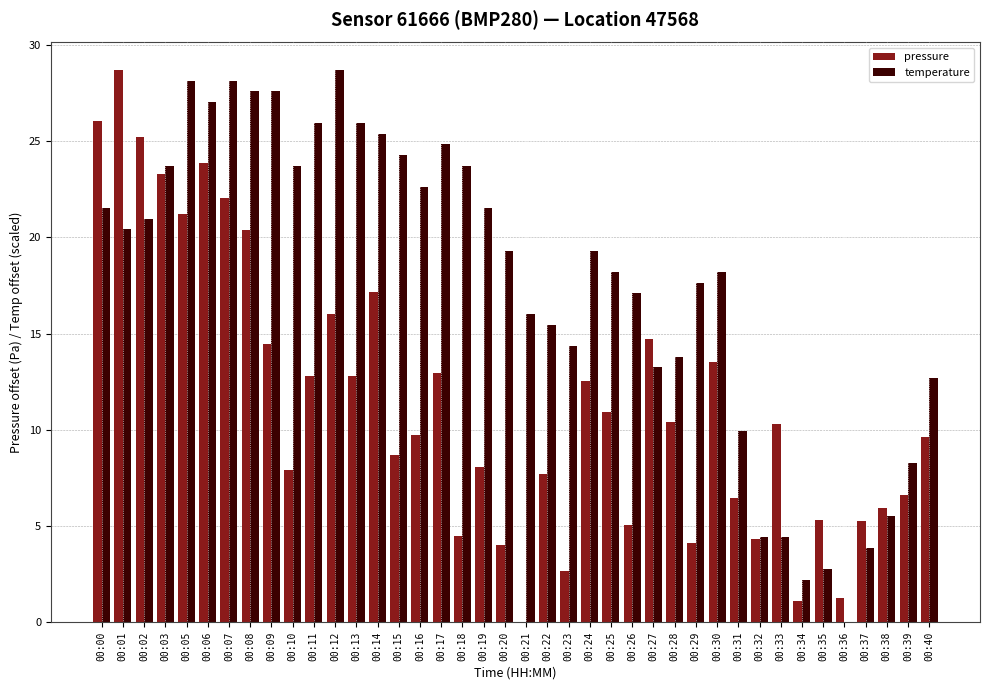

How many values in pressure are above zero?

39